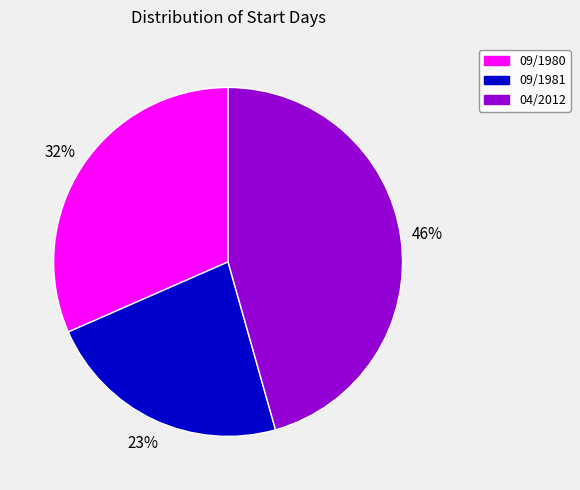

Which slice is the largest?

04/2012